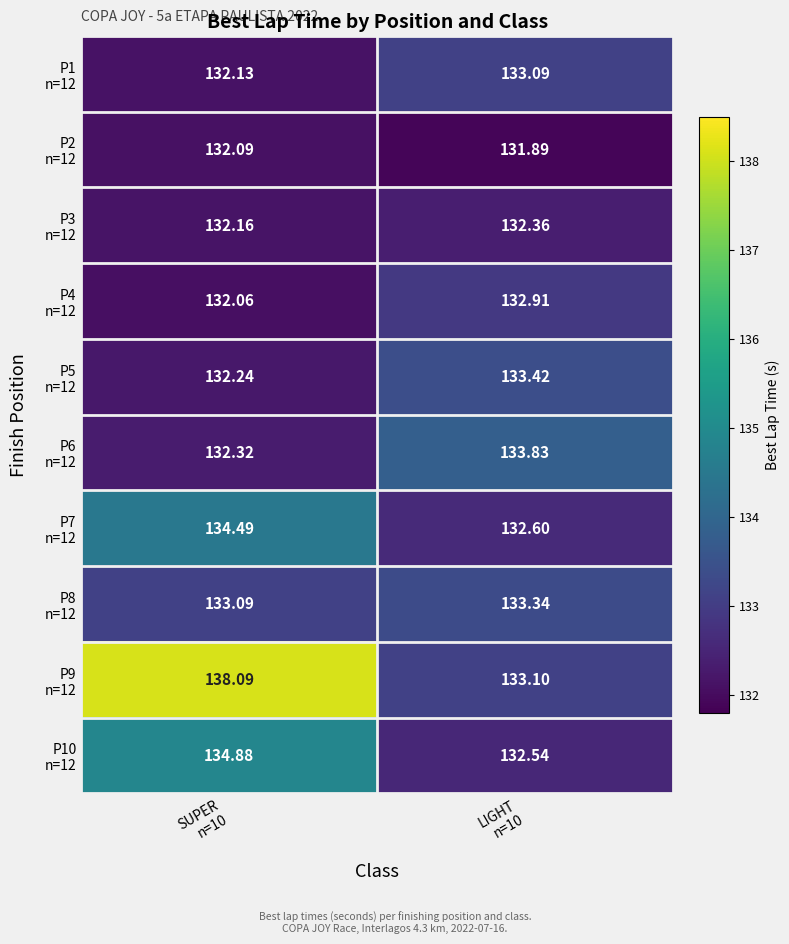

At how many categories does at least one series exceed 134?

1